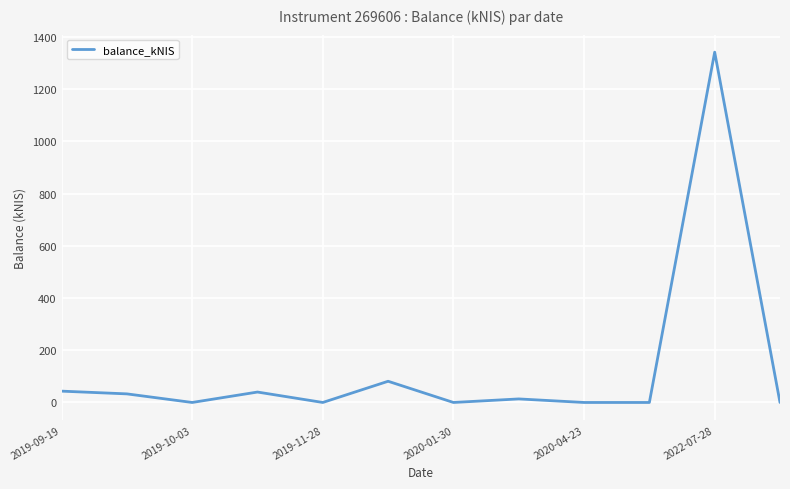

What is the greatest value displayed?

1341.6